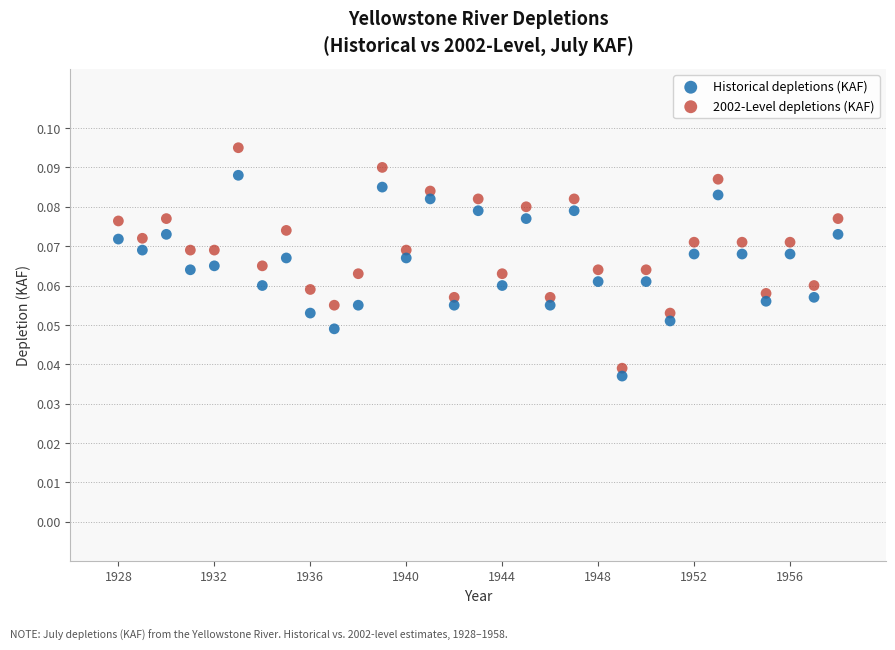

Which series contains the highest Y value?

2002-Level depletions (KAF)